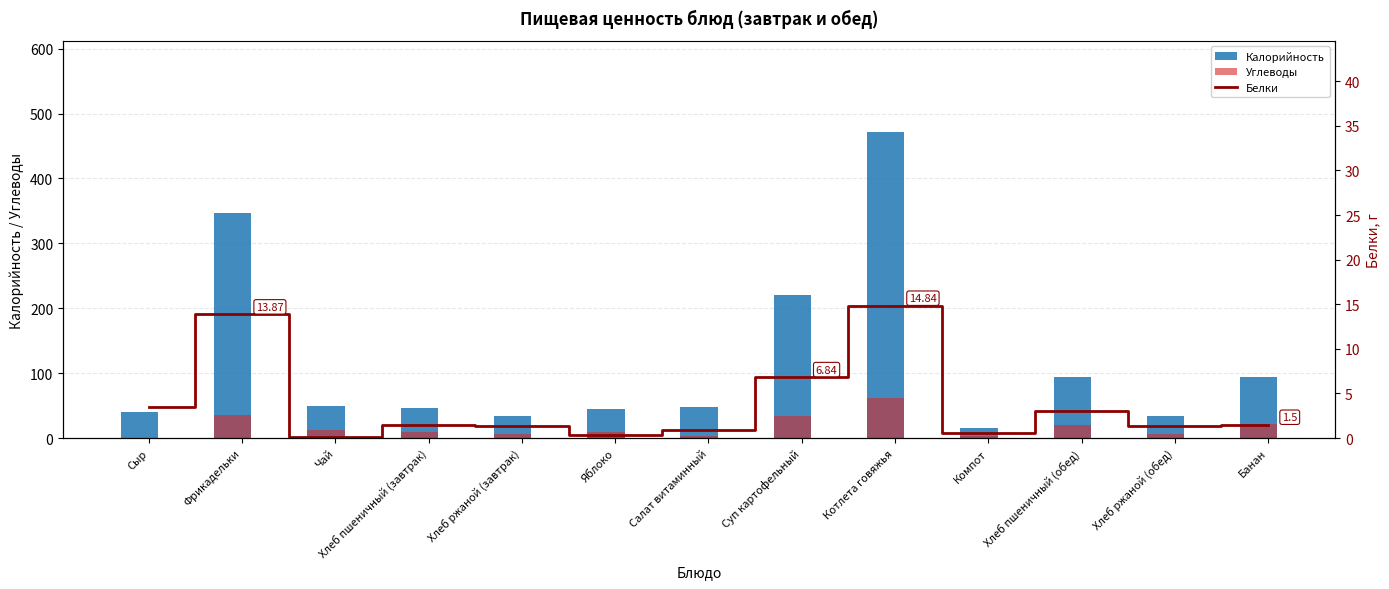

Reading left to right, list all the values displayed in this chart.

Калорийность: Сыр=40.5	Фрикадельки=346.7	Чай=49.5	Хлеб пшеничный (завтрак)=46.9	Хлеб ржаной (завтрак)=34.2	Яблоко=44.4	Салат витаминный=48.0	Суп картофельный=220.3	Котлета говяжья=470.8	Компот=16.1	Хлеб пшеничный (обед)=93.8	Хлеб ржаной (обед)=34.2	Банан=94.5
Углеводы: Сыр=0.0	Фрикадельки=35.2	Чай=12.2	Хлеб пшеничный (завтрак)=9.8	Хлеб ржаной (завтрак)=6.7	Яблоко=9.8	Салат витаминный=2.9	Суп картофельный=34.2	Котлета говяжья=61.0	Компот=3.2	Хлеб пшеничный (обед)=19.7	Хлеб ржаной (обед)=6.7	Банан=21.0
Белки: Сыр=3.5	Фрикадельки=13.9	Чай=0.1	Хлеб пшеничный (завтрак)=1.5	Хлеб ржаной (завтрак)=1.3	Яблоко=0.4	Салат витаминный=0.9	Суп картофельный=6.8	Котлета говяжья=14.8	Компот=0.6	Хлеб пшеничный (обед)=3.0	Хлеб ржаной (обед)=1.3	Банан=1.5